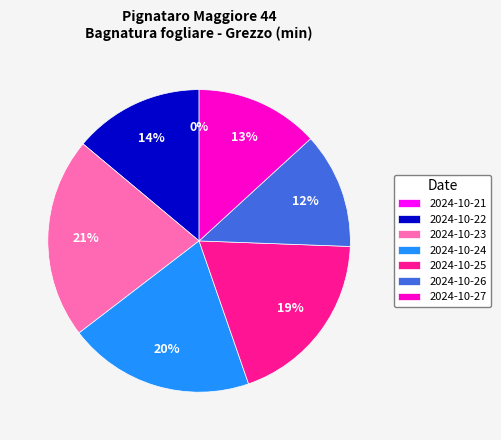

The 2024-10-25 slice represents 19% of the pie. True or false?

True